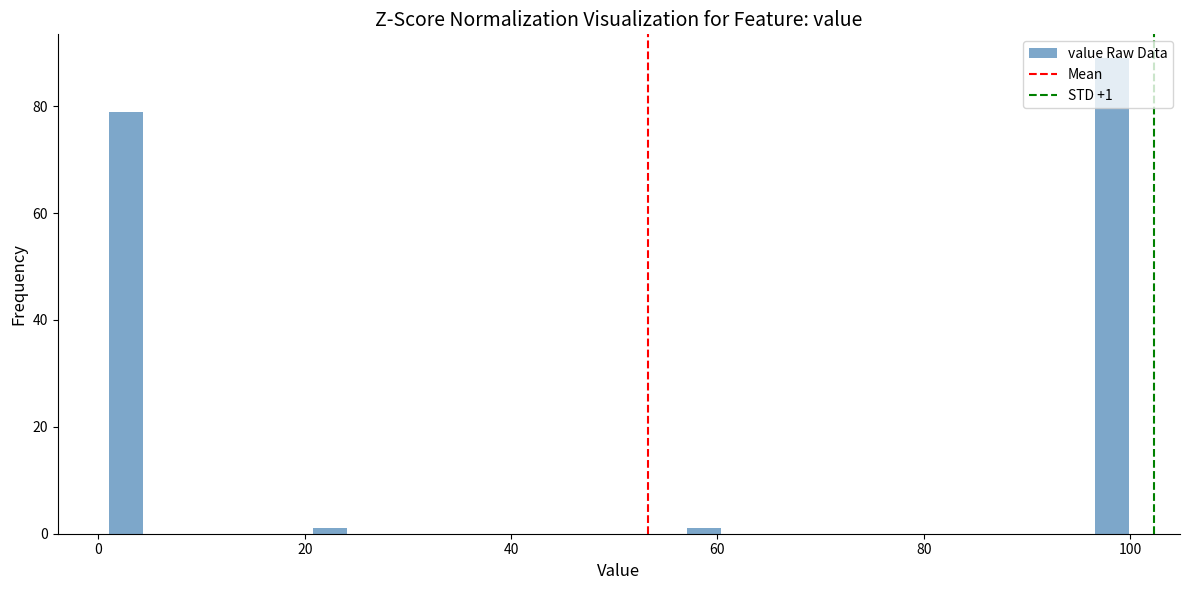

Around what value on the x-axis is the tallest bar? Give the approximate position of its centre, as read against the axis.

98